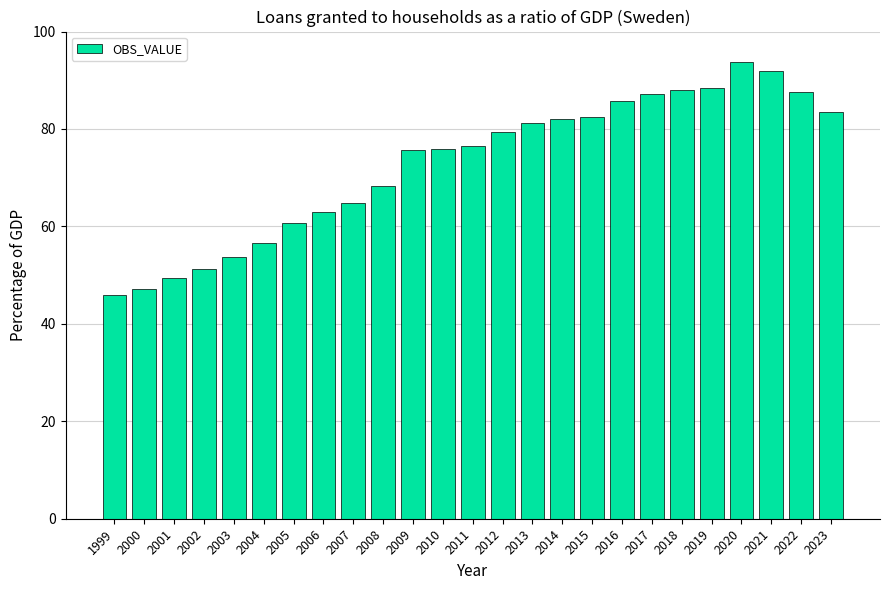

Which has a higher value, 2012 or 2022?

2022